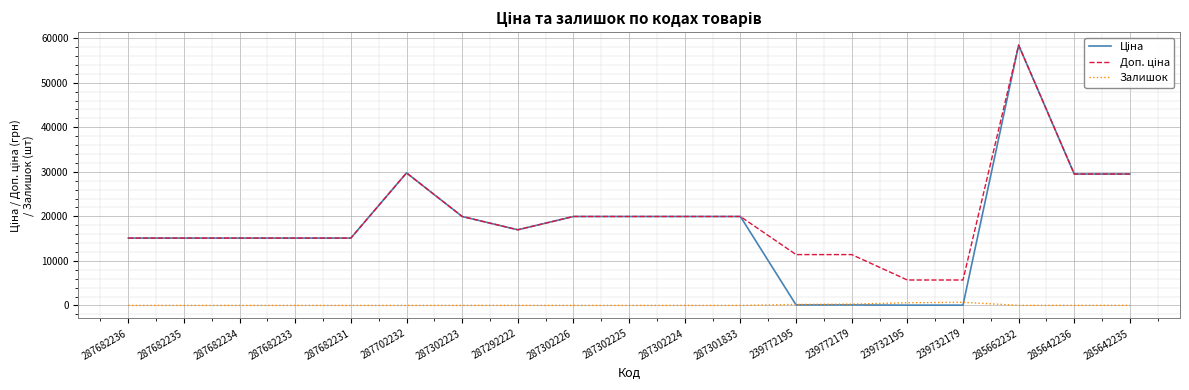

What is the total value across all series at 287682235?

30240.0